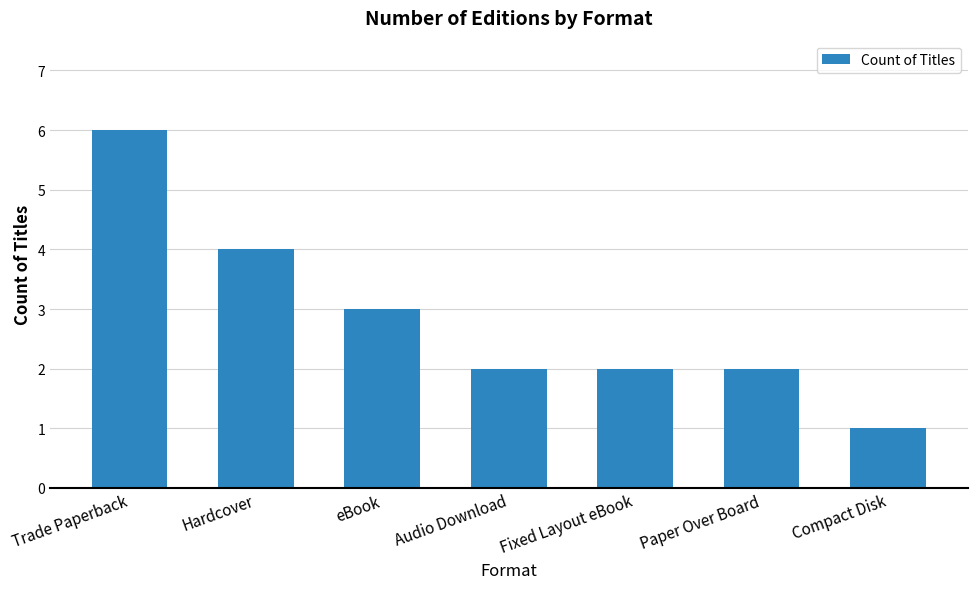

Count the number of categories in the chart.

7